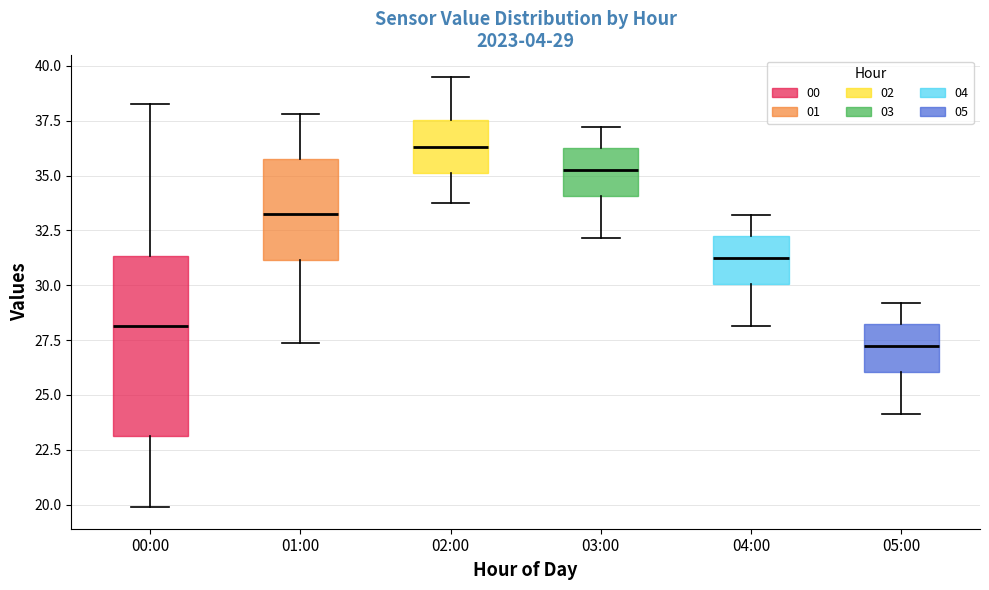

Which box is the tallest, from its lower edge to its upper edge?

00:00